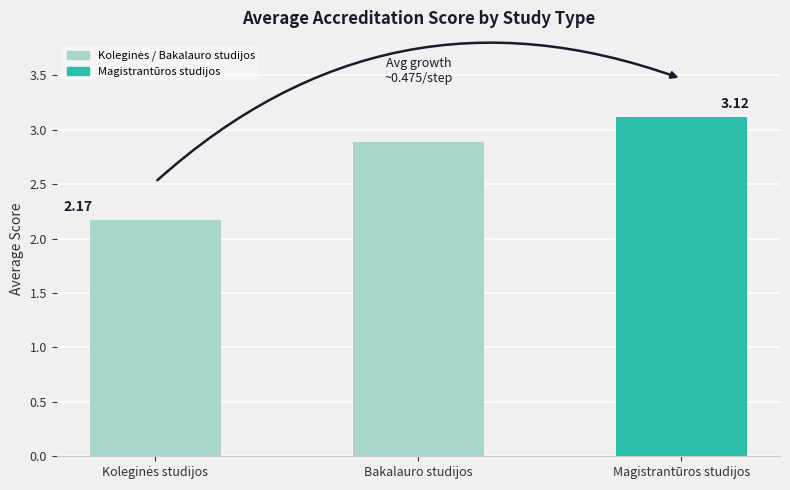

What is the average value?

2.7